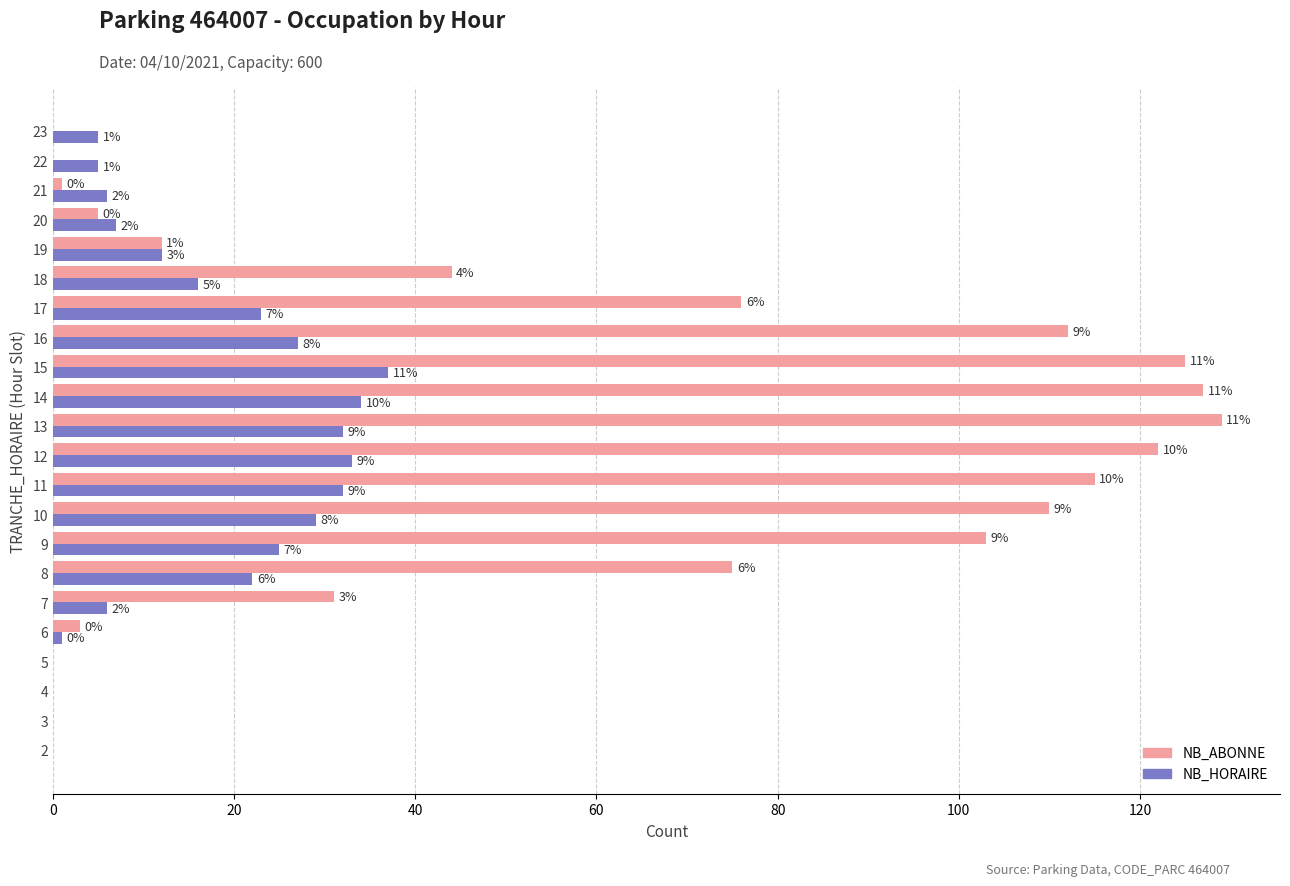

What are all the series names shown in the legend?

NB_ABONNE, NB_HORAIRE